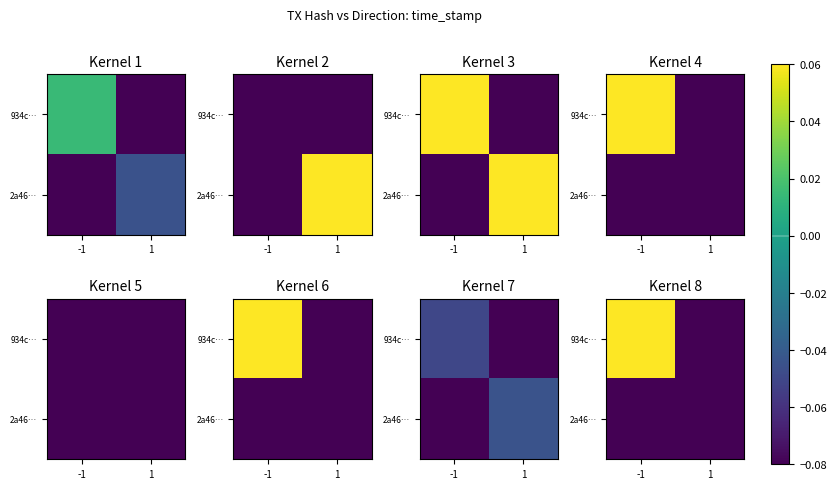

Which category has the lowest value in the 2a46… series?

-1